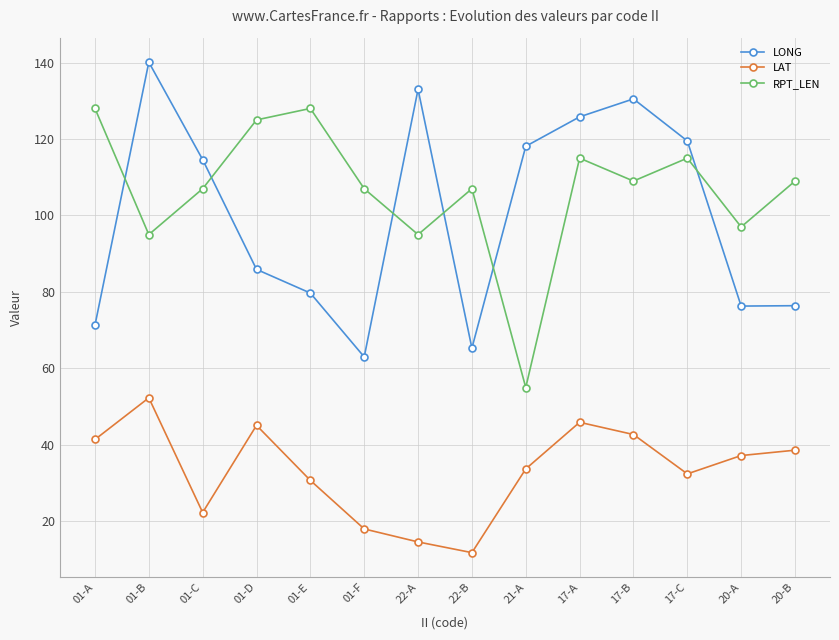

Which category has the lowest value in the RPT_LEN series?

21-A